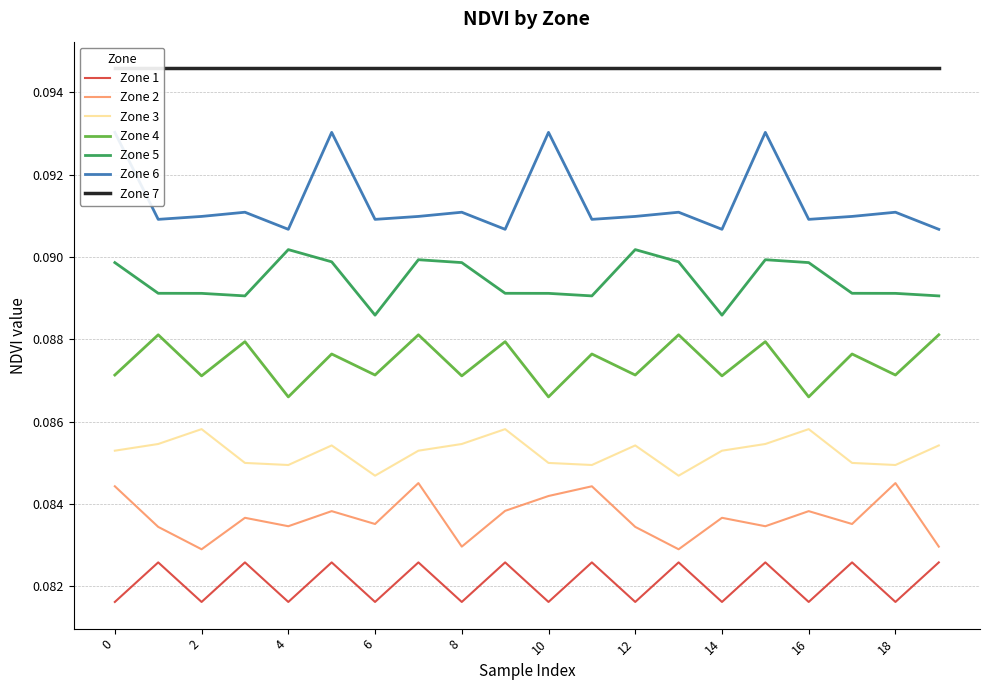

True or false: Zone 2 and Zone 1 intersect in this chart.

False